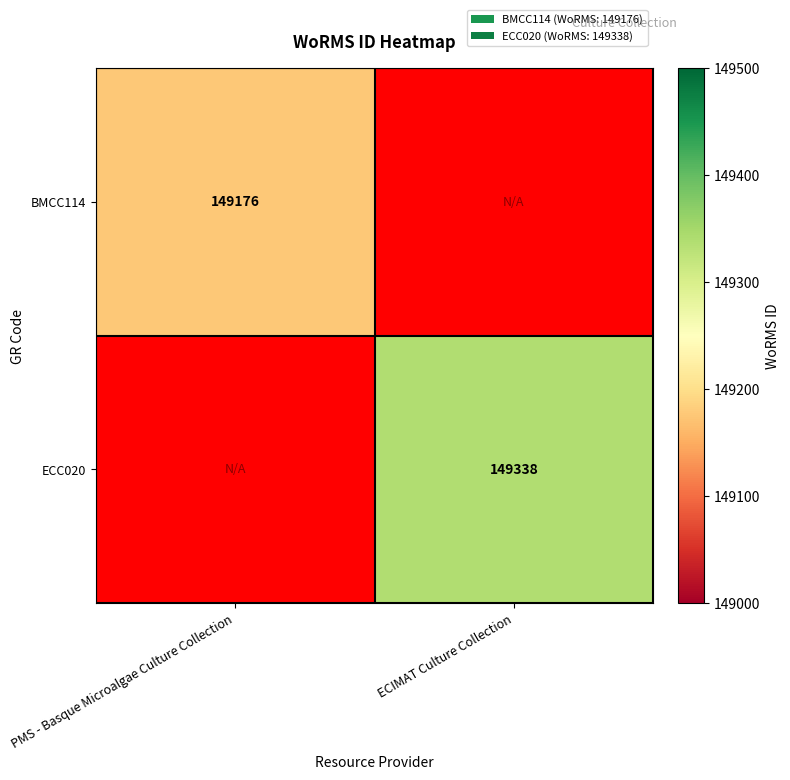

The ECC020 series shows 201643 at ECIMAT Culture Collection. True or false?

False